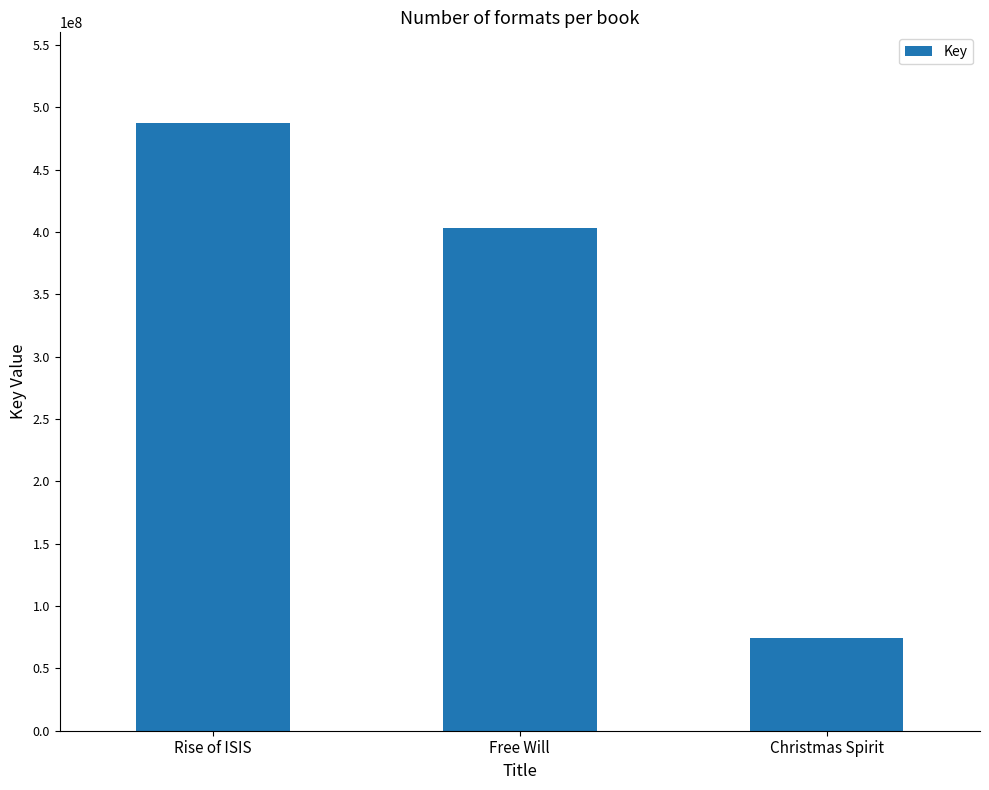

What is the difference between the maximum and minimum values?

412914799